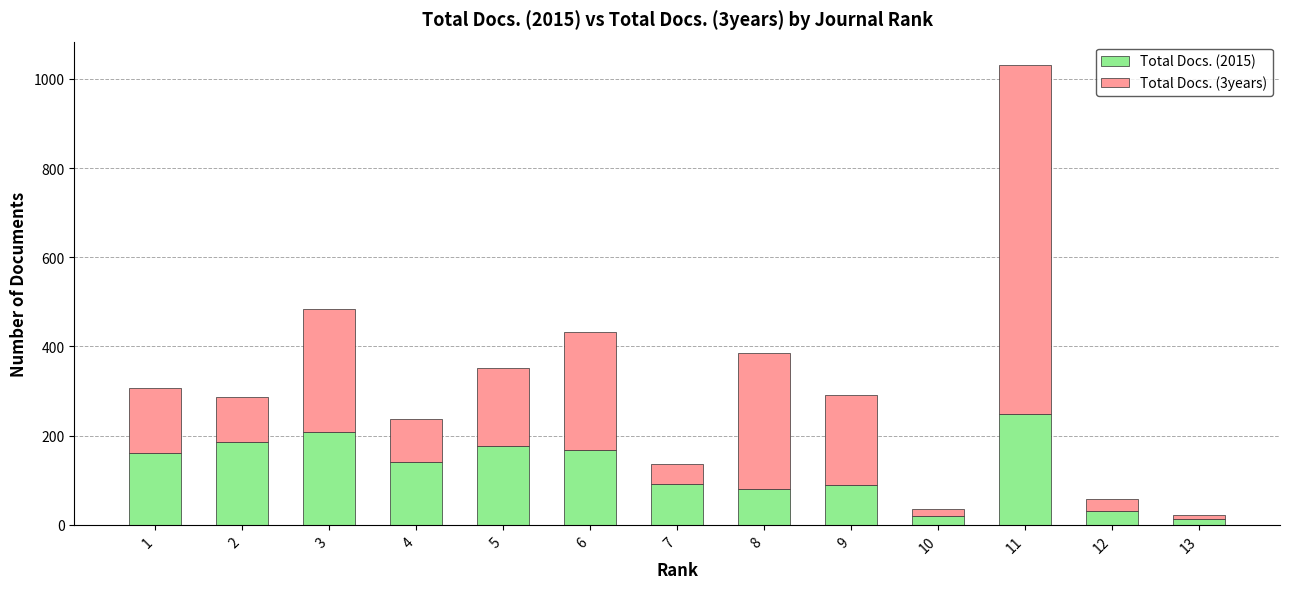

At which category is the sum across all series the highest?

11